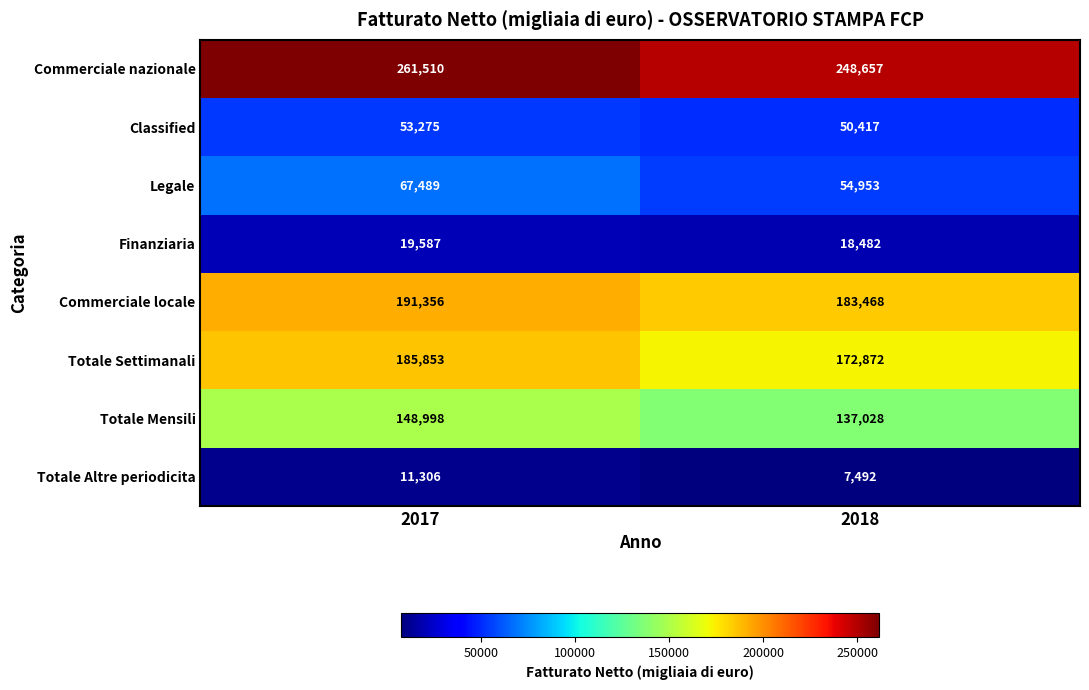

At which category is the sum across all series the highest?

2017